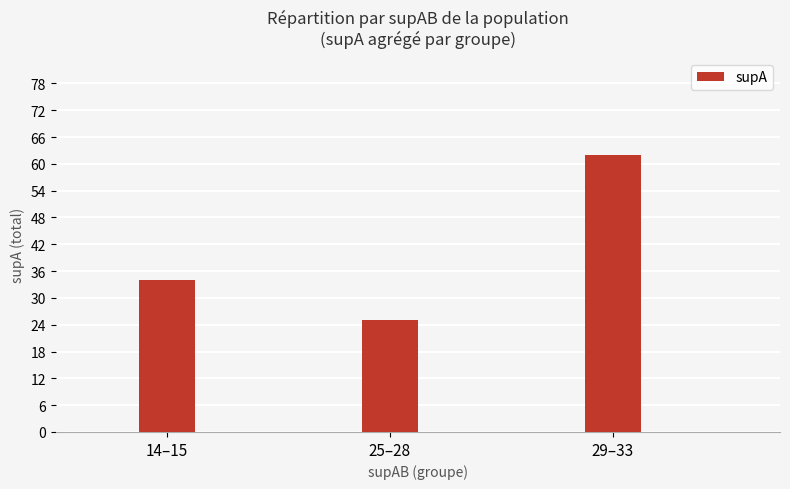

List the labels in order of value, largest first.

29–33, 14–15, 25–28